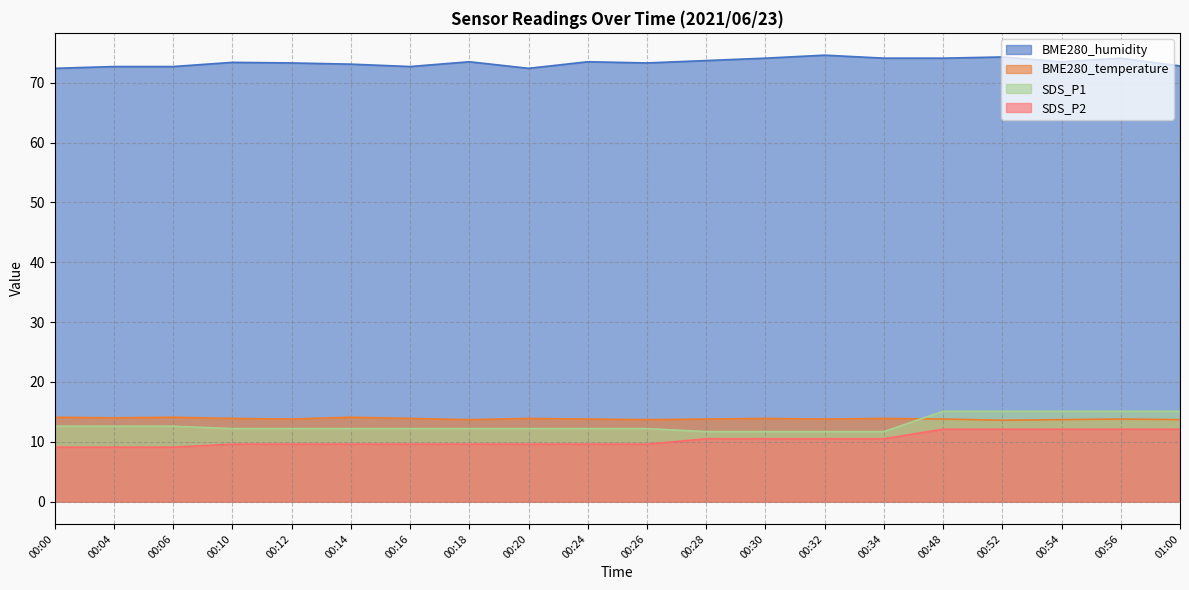

How many data points in SDS_P1 are above 12?

16